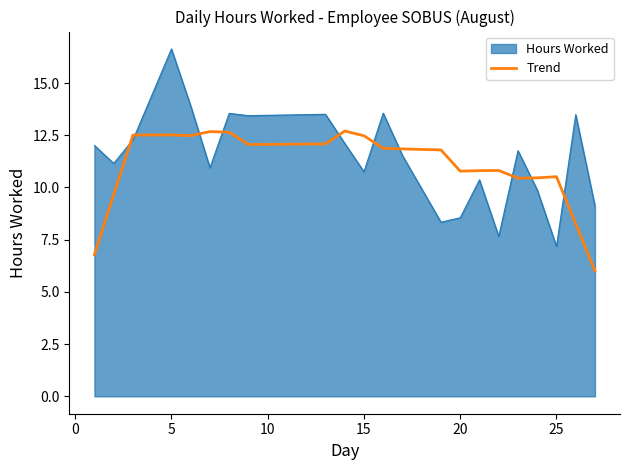

Which series has the largest range (max minus min)?

Hours Worked